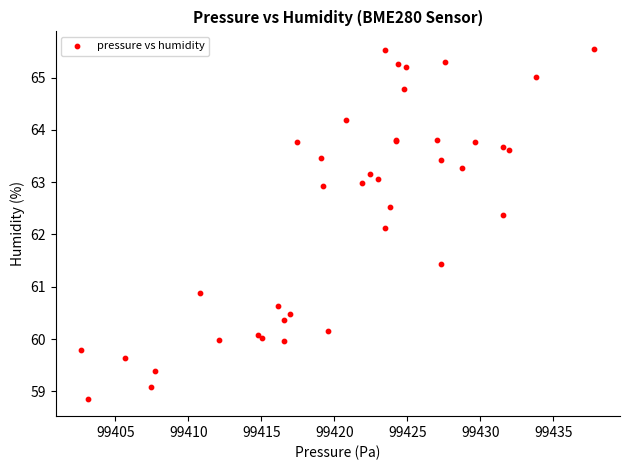

What Y value in the scatter plot is closest to 62?

62.1